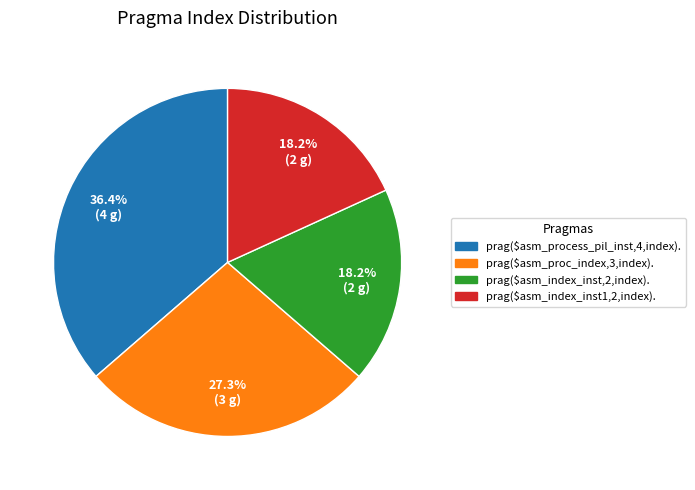

What is the largest slice in the pie chart?

prag($asm_process_pil_inst,4,index).